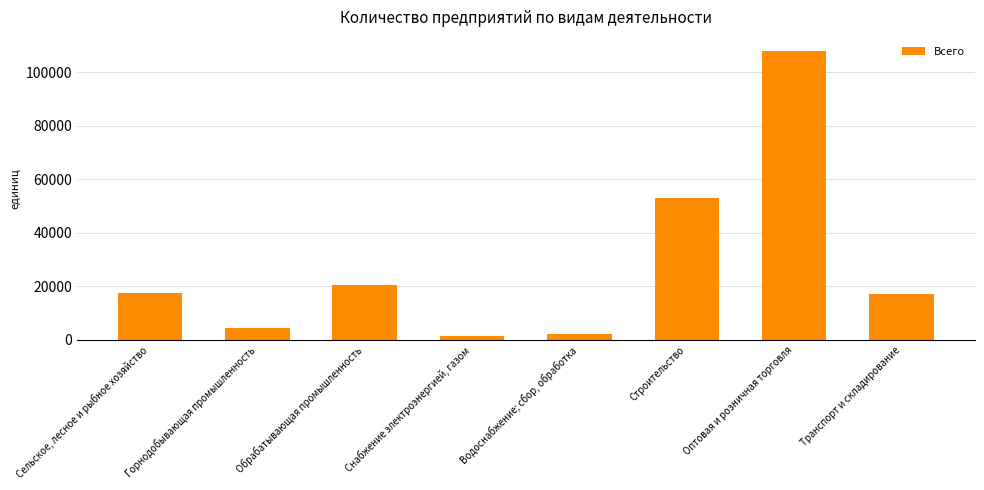

List the labels in order of value, smallest first.

Снабжение электроэнергией, газом, Водоснабжение; сбор, обработка, Горнодобывающая промышленность, Транспорт и складирование, Сельское, лесное и рыбное хозяйство, Обрабатывающая промышленность, Строительство, Оптовая и розничная торговля